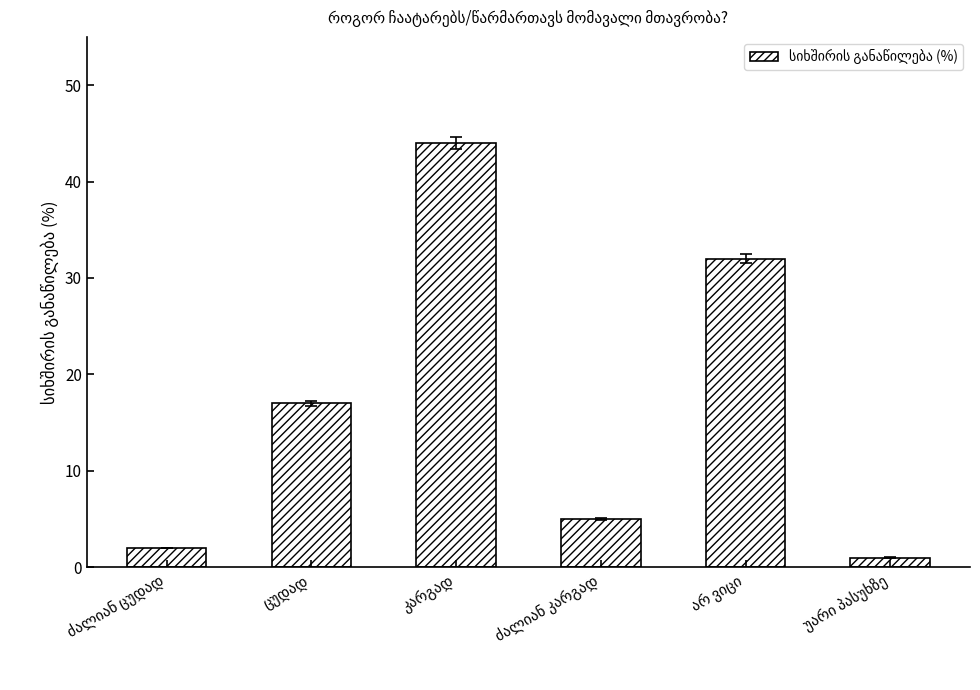

How many bars are there in total?

6